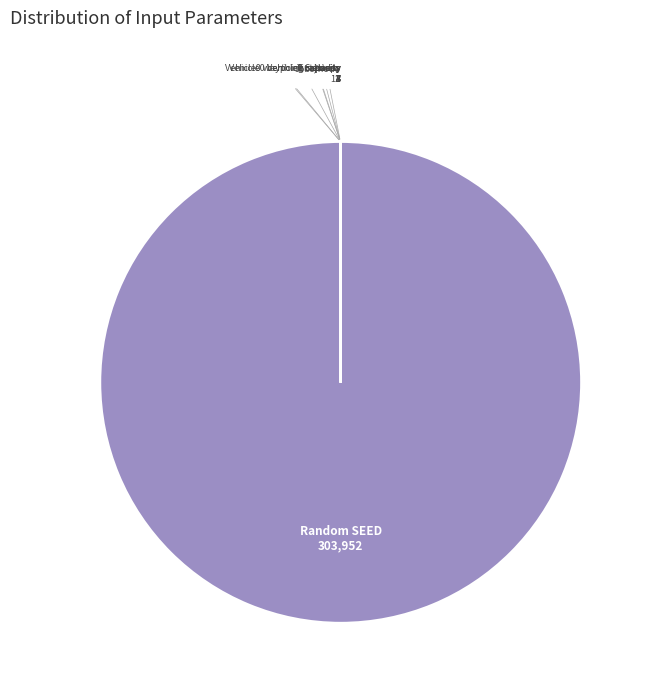

Does Random SEED account for over 50% of the chart?

Yes